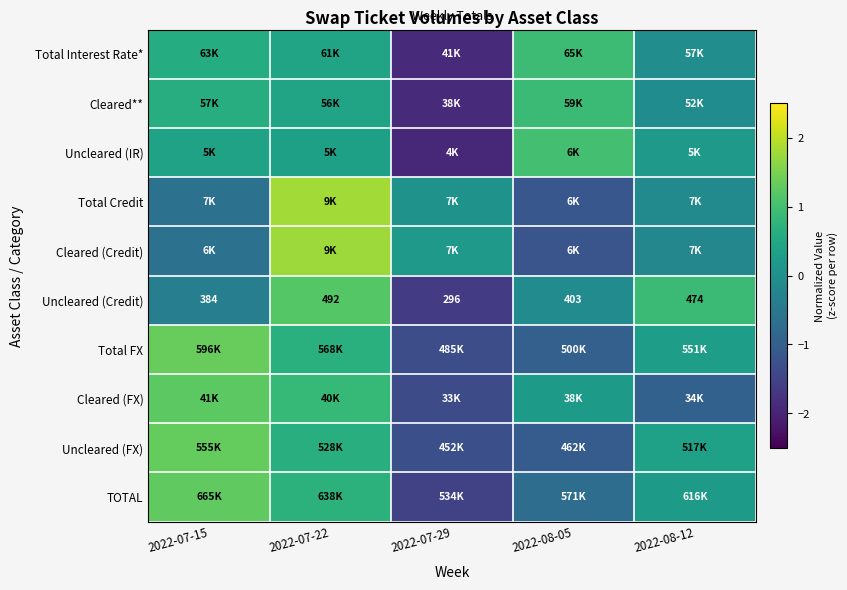

What is the total value across all series at 2022-07-22?

8.8